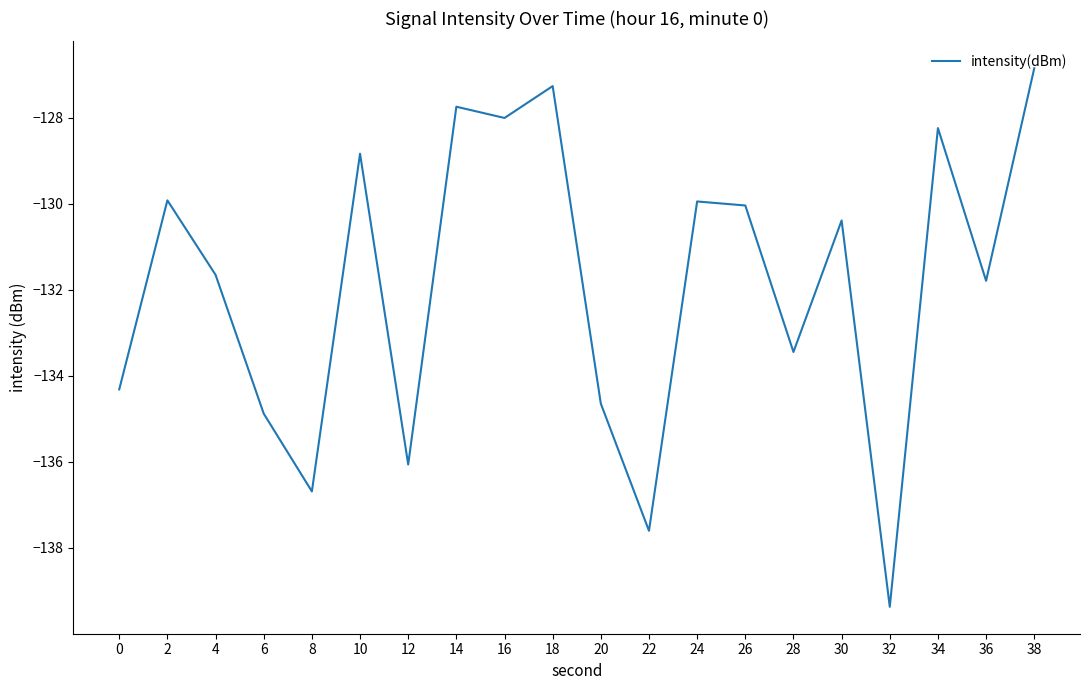

Where is the data nearest to the value -133?

28